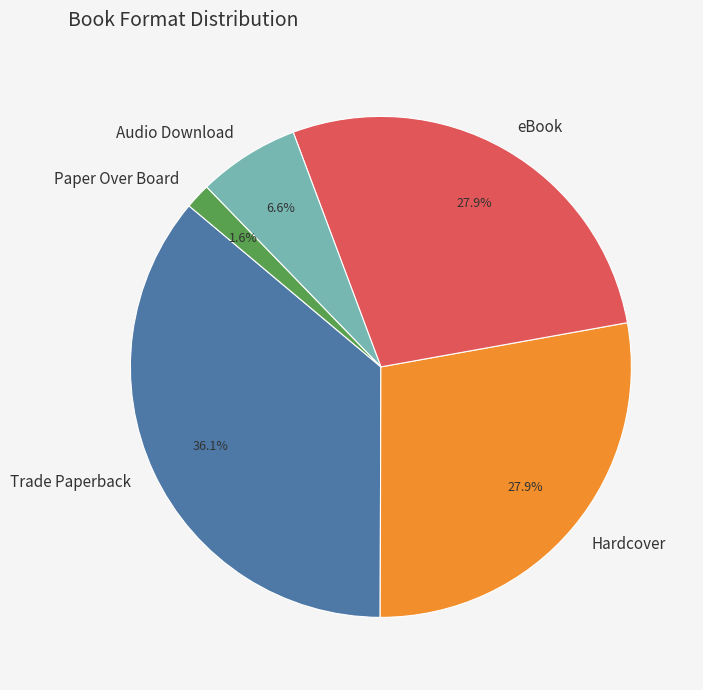

What portion of the pie excludes eBook?

72.1%